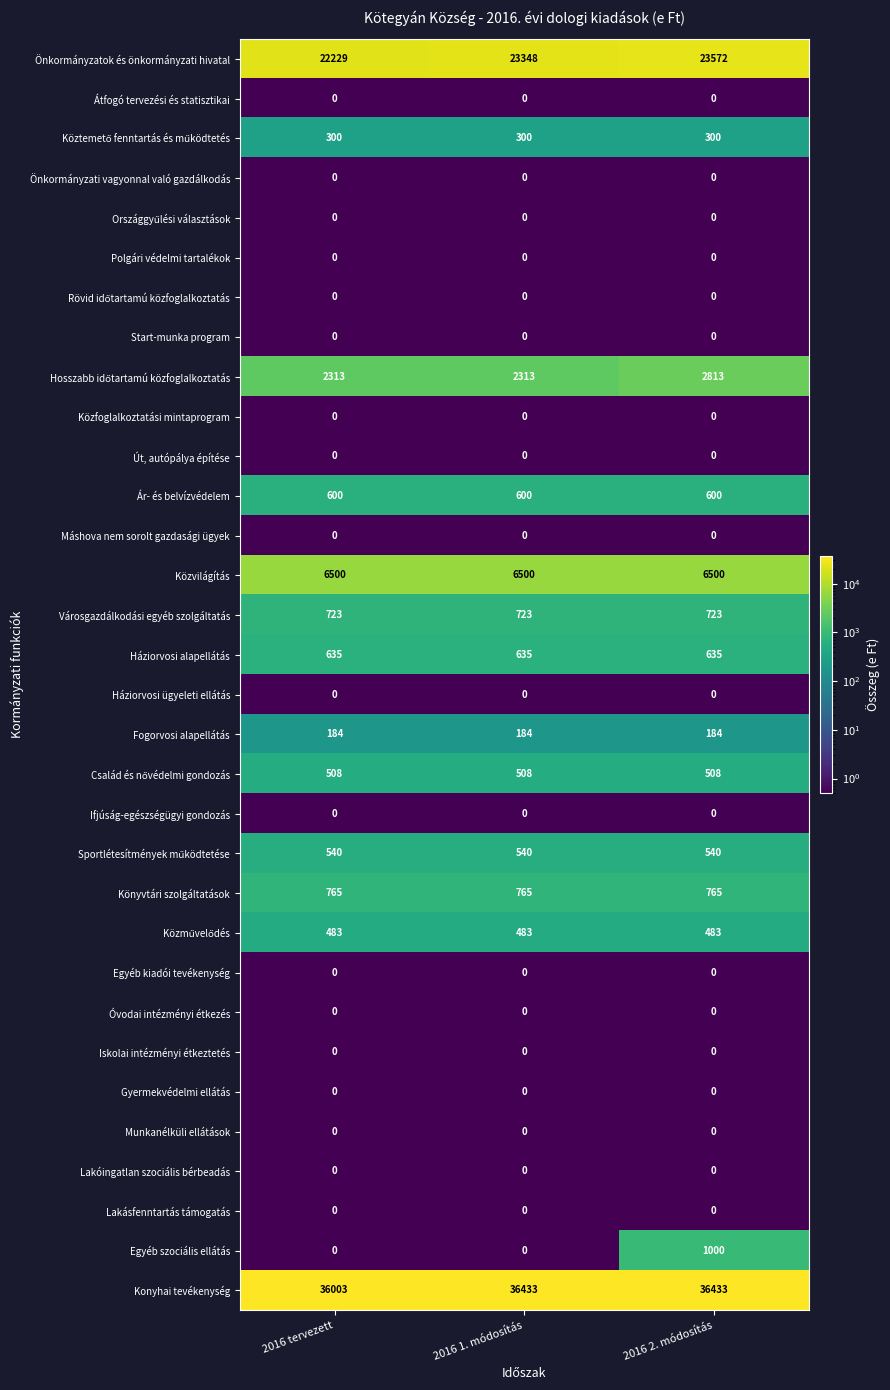

What value does the Fogorvosi alapellátás series have at 2016 1. módosítás?

184